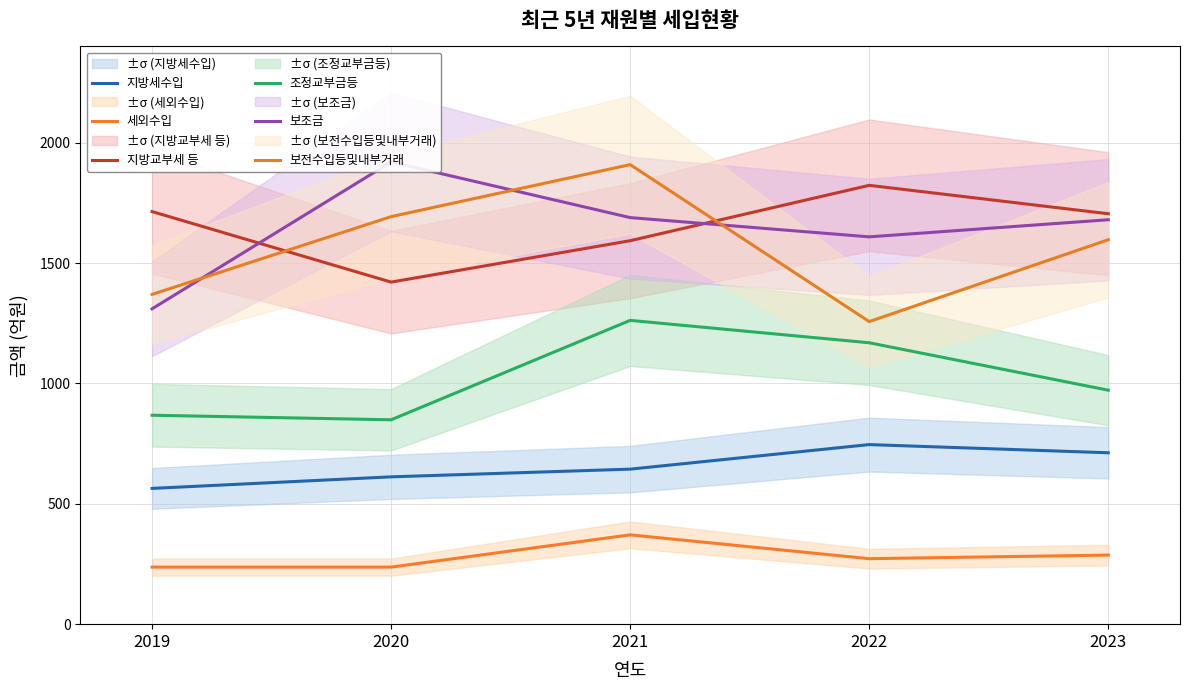

Where is the first local maximum for 보전수입등및내부거래?

2021